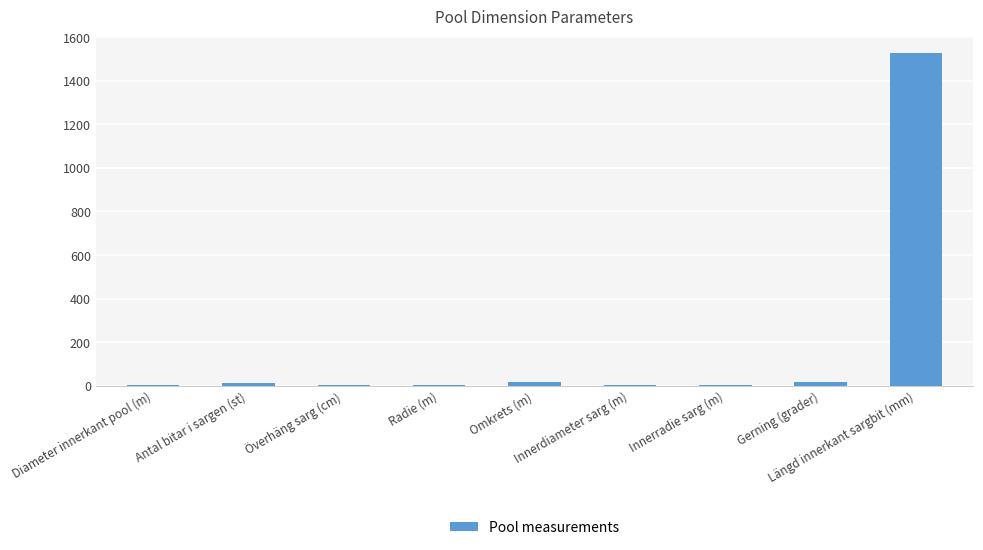

What is the greatest value displayed?

1527.0